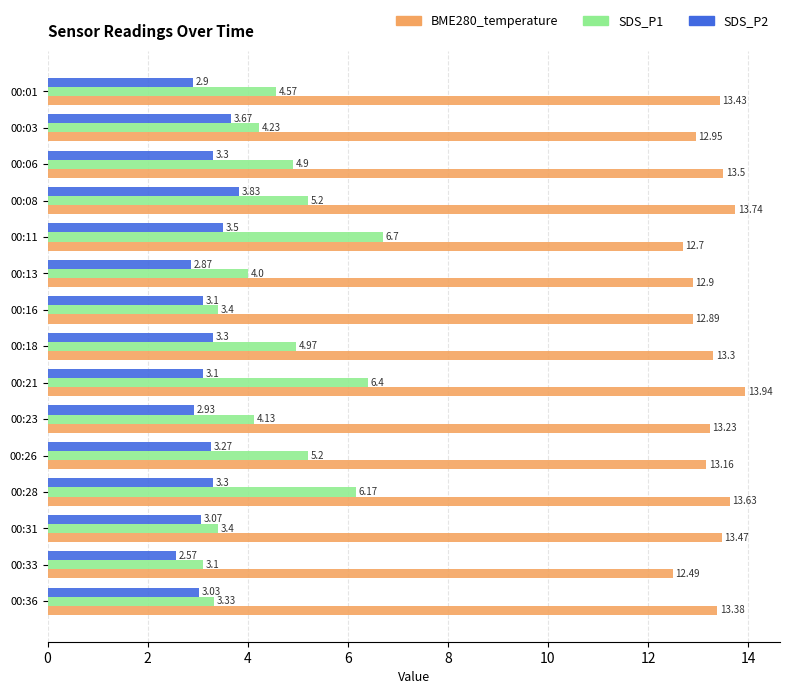

At how many categories does at least one series exceed 5?

15